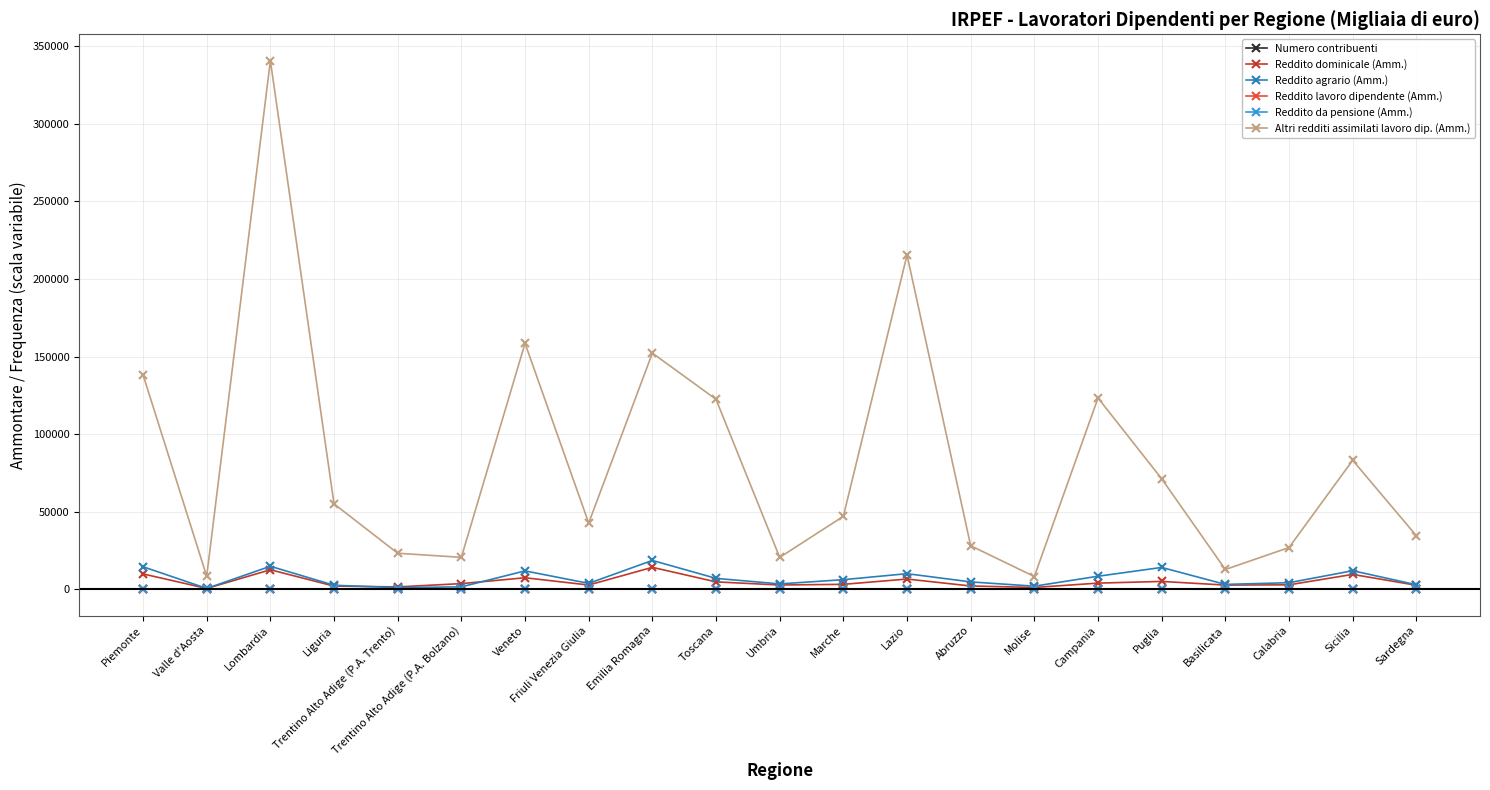

What is the maximum value for Reddito dominicale (Amm.)?

14041.0